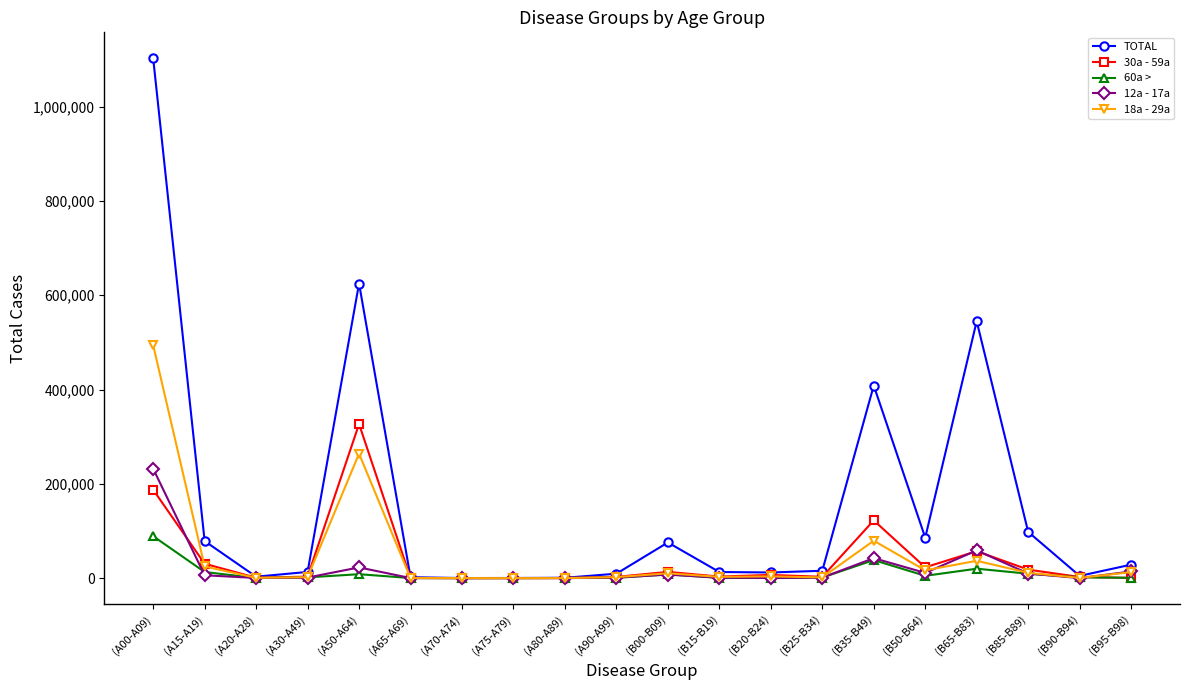

True or false: 12a - 17a has a value of 50 at (A80-A89).

True